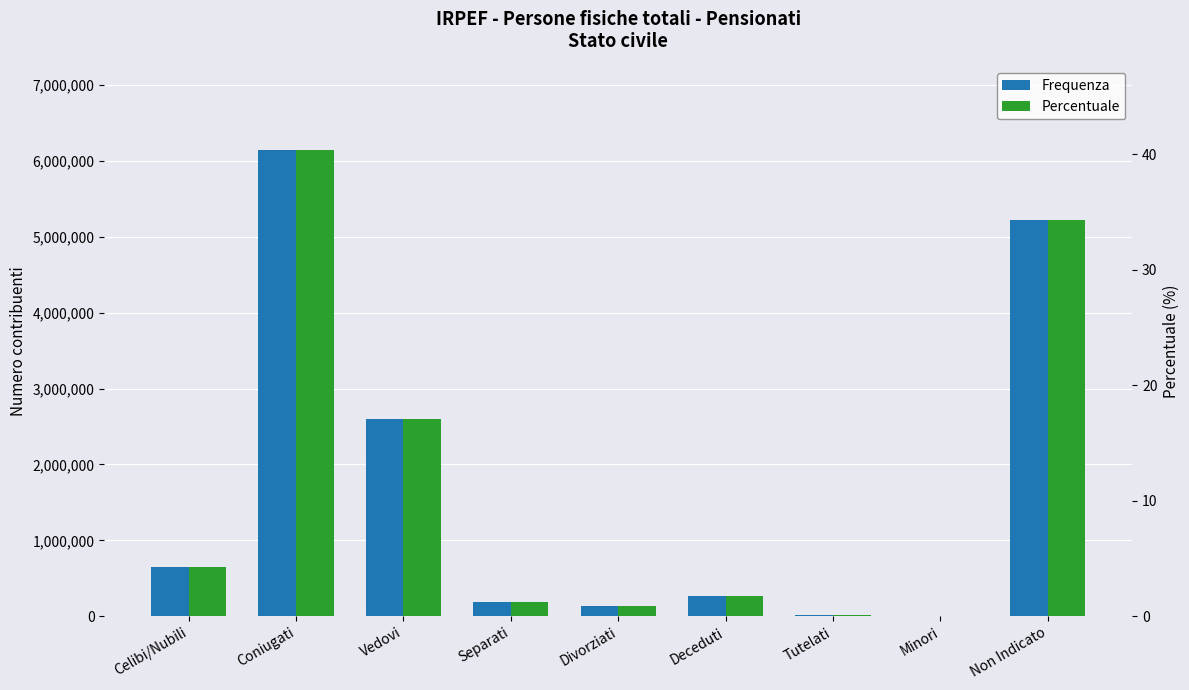

How many data points in Percentuale are above 1?

6